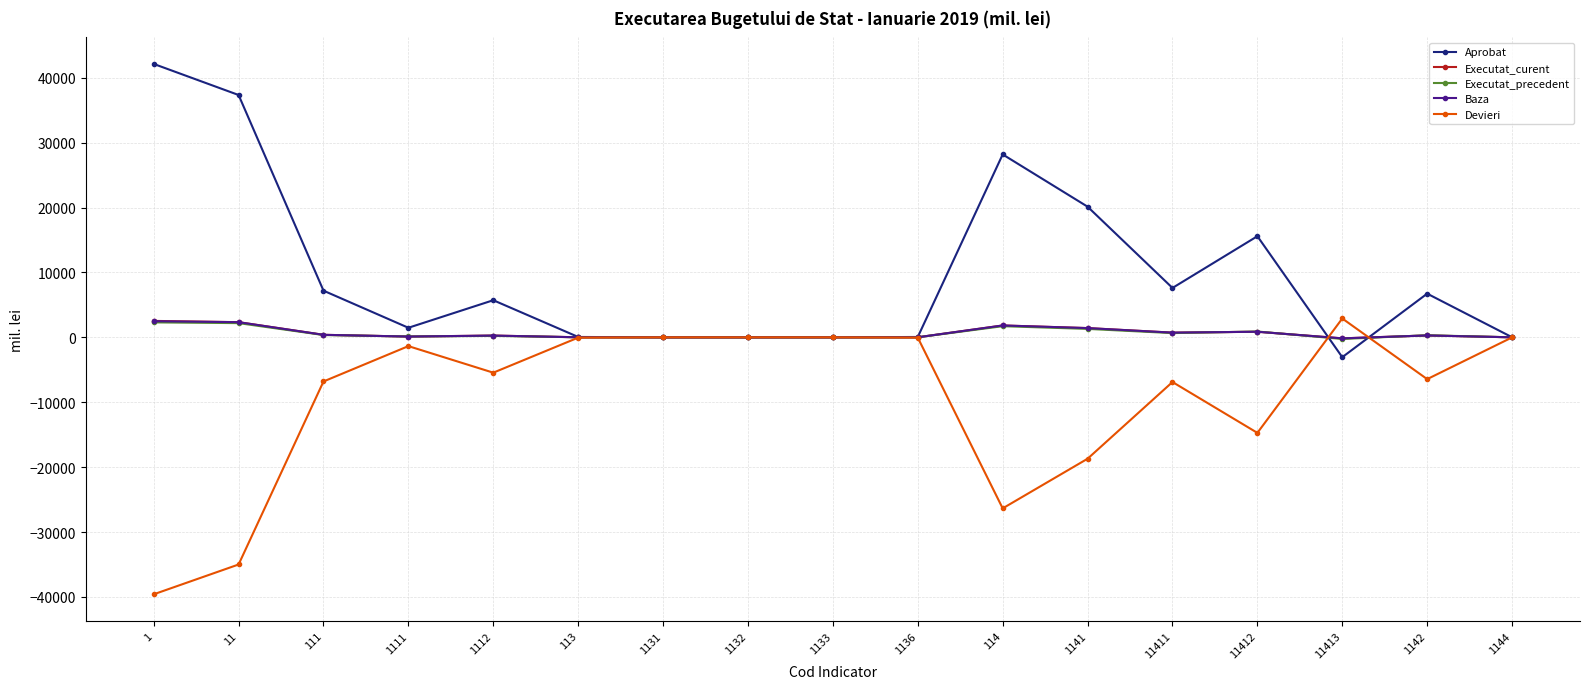

What is the maximum value shown in the chart?

42125.5